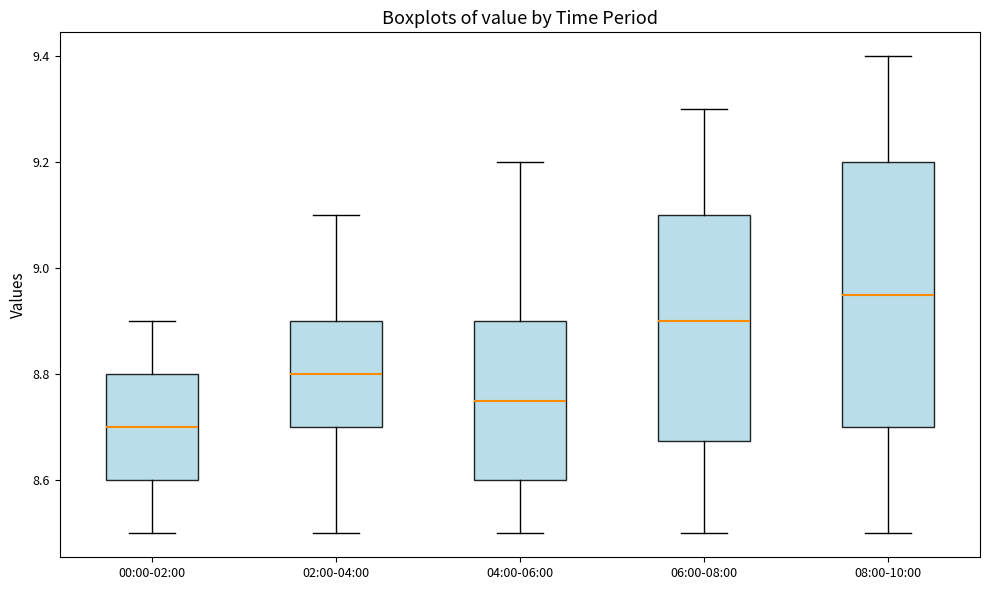

Reading left to right, transcribe this box plot: for each box, give where its median line is, the range the box spans, and where its two whiskers end, as read against the y-axis. The values are not printed on the chart, so give them approximately, as read against the axis.

00:00-02:00: median 8.70, box 8.60 to 8.80, whiskers 8.50 to 8.90
02:00-04:00: median 8.80, box 8.70 to 8.90, whiskers 8.50 to 9.10
04:00-06:00: median 8.76, box 8.60 to 8.90, whiskers 8.50 to 9.20
06:00-08:00: median 8.90, box 8.68 to 9.10, whiskers 8.50 to 9.30
08:00-10:00: median 8.96, box 8.70 to 9.20, whiskers 8.50 to 9.40